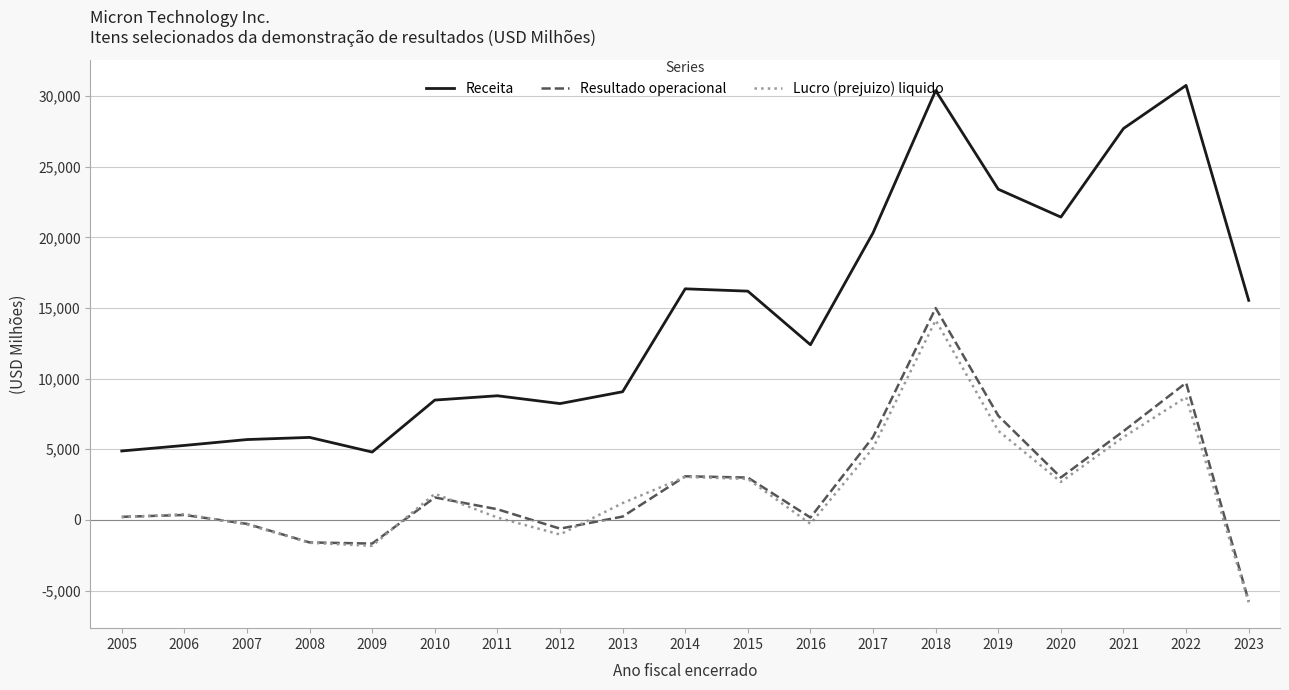

True or false: Receita has more than 2 interior local peaks.

True